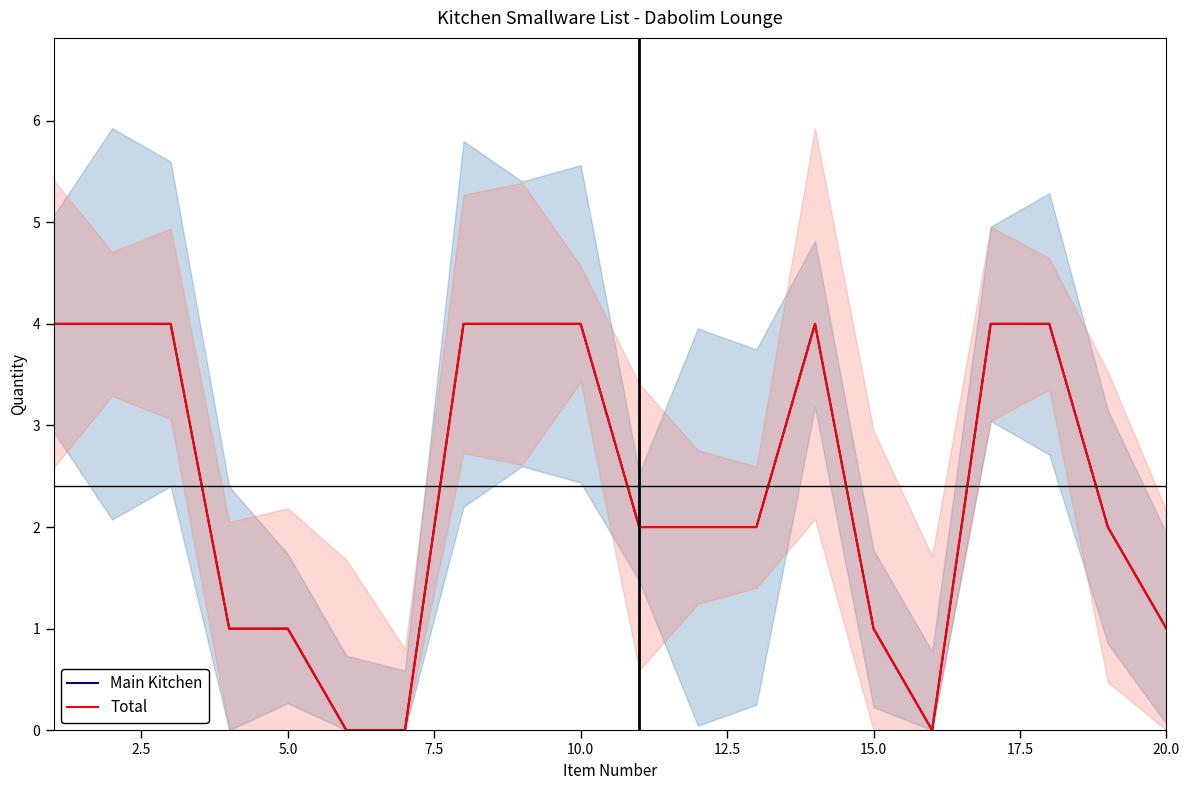

List the series in order of their peak value, highest first.

Main Kitchen, Total